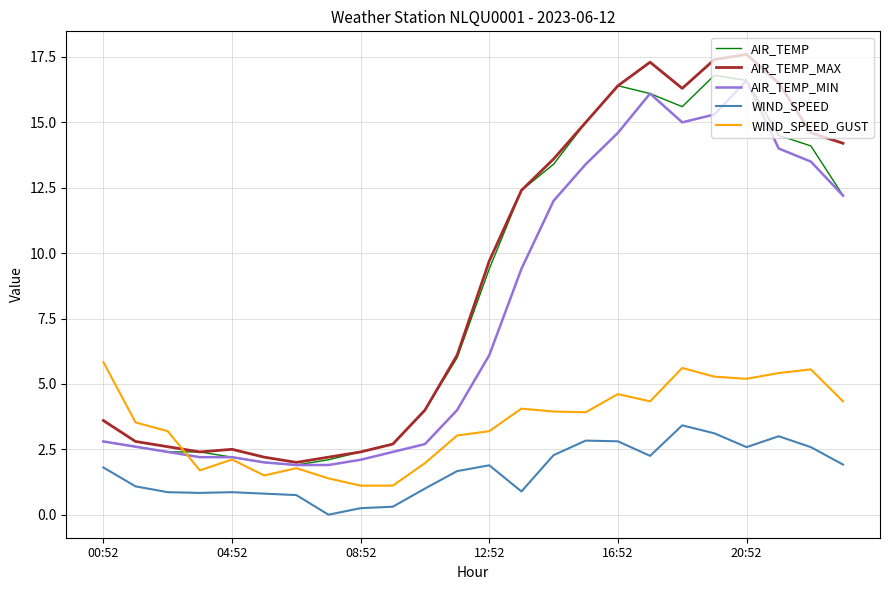

Which series ends up on top after the final intersection of WIND_SPEED_GUST and AIR_TEMP?

AIR_TEMP